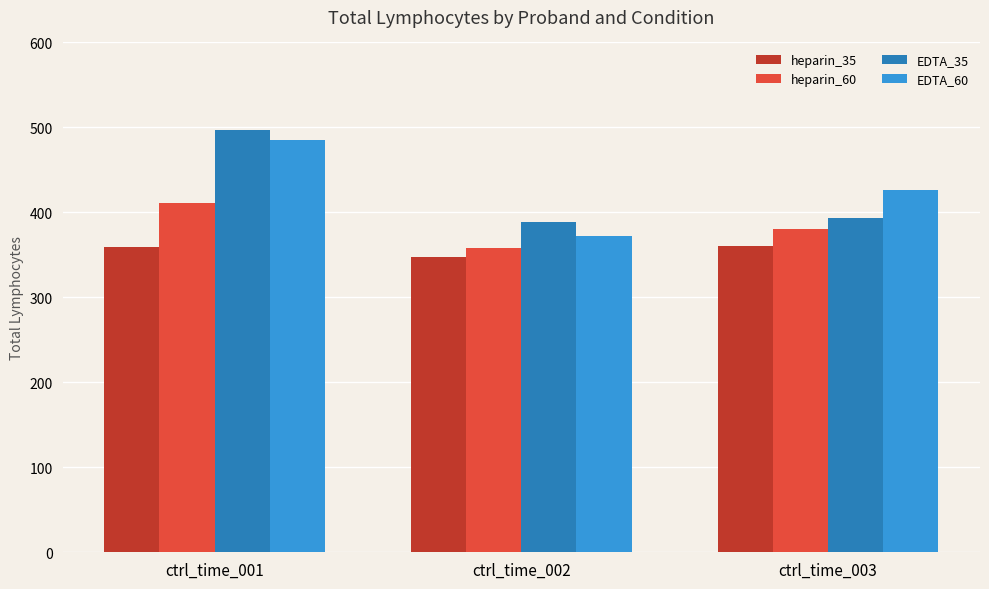

What are all the series names shown in the legend?

heparin_35, heparin_60, EDTA_35, EDTA_60